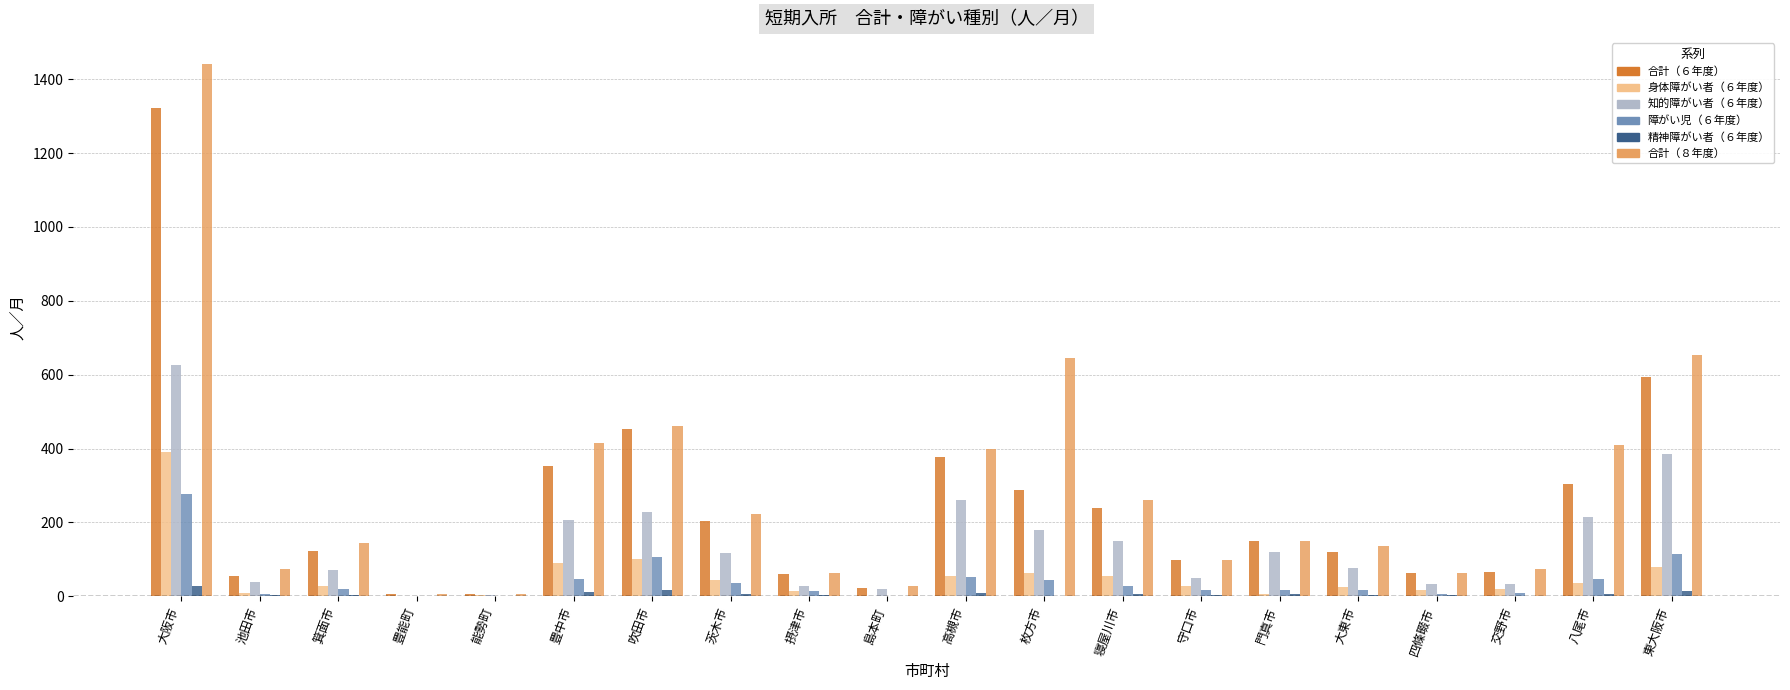

The 合計（８年度） series shows 151 at 門真市. True or false?

True